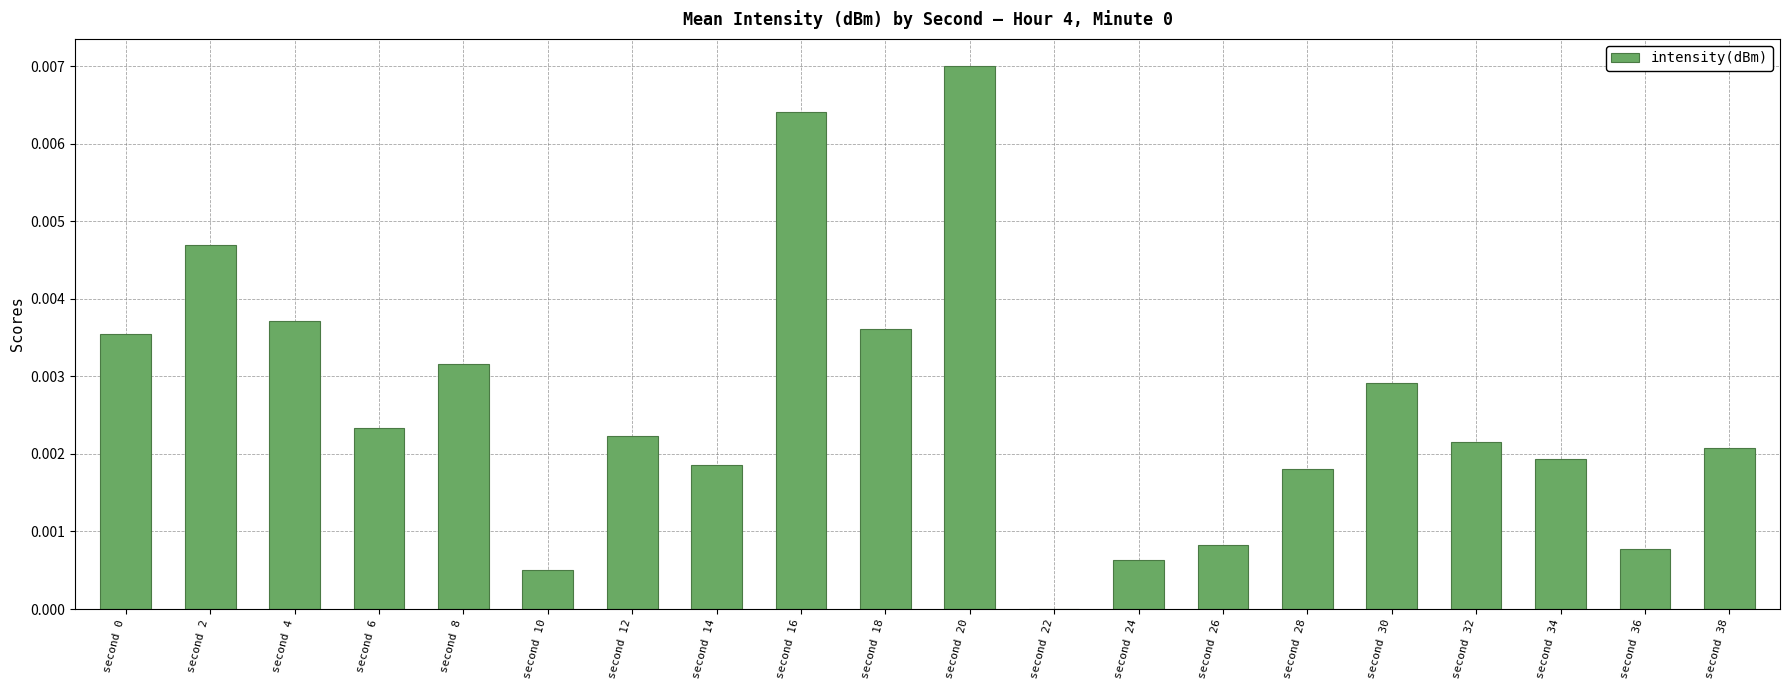

Which has a higher value, second 26 or second 8?

second 8